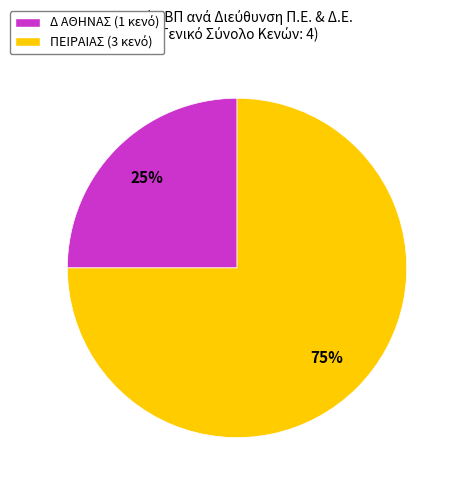

What is the largest slice in the pie chart?

ΠΕΙΡΑΙΑΣ